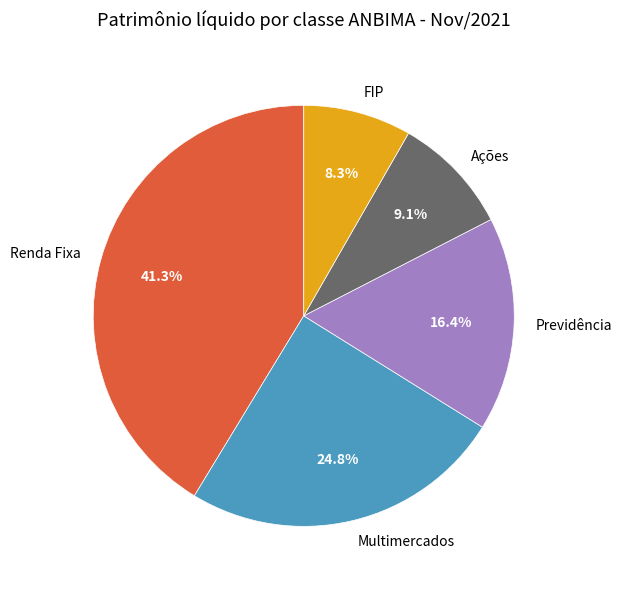

Does any single category account for the majority?

No